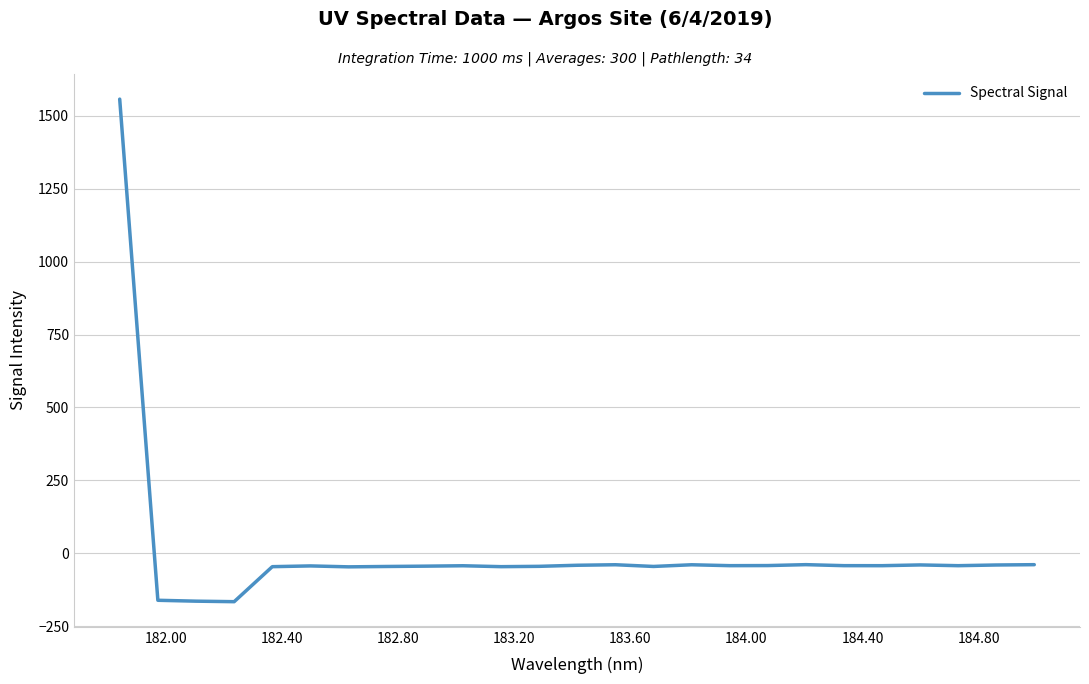

What is the difference between the maximum and minimum values?

1724.0